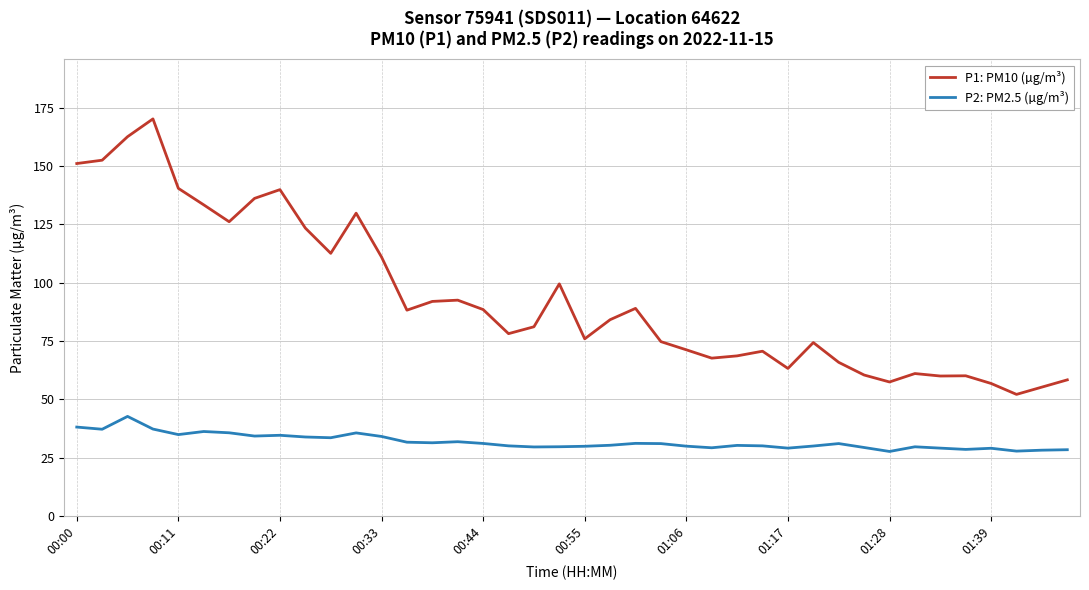

Which series has the largest total across all categories?

P1: PM10 (µg/m³)